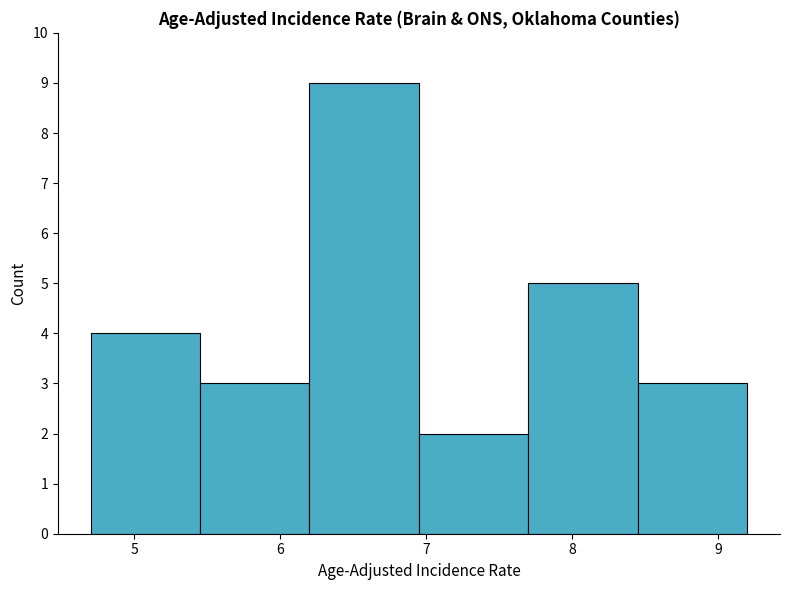

Reading left to right, transcribe this chart: for each bar, give the range it covers on the x-axis and its height. Neither the bar edges nor the heights are printed on the chart, so give them approximately, as read against the axes.

4.70 to 5.45: 4
5.45 to 6.20: 3
6.20 to 6.95: 9
6.95 to 7.70: 2
7.70 to 8.45: 5
8.45 to 9.20: 3